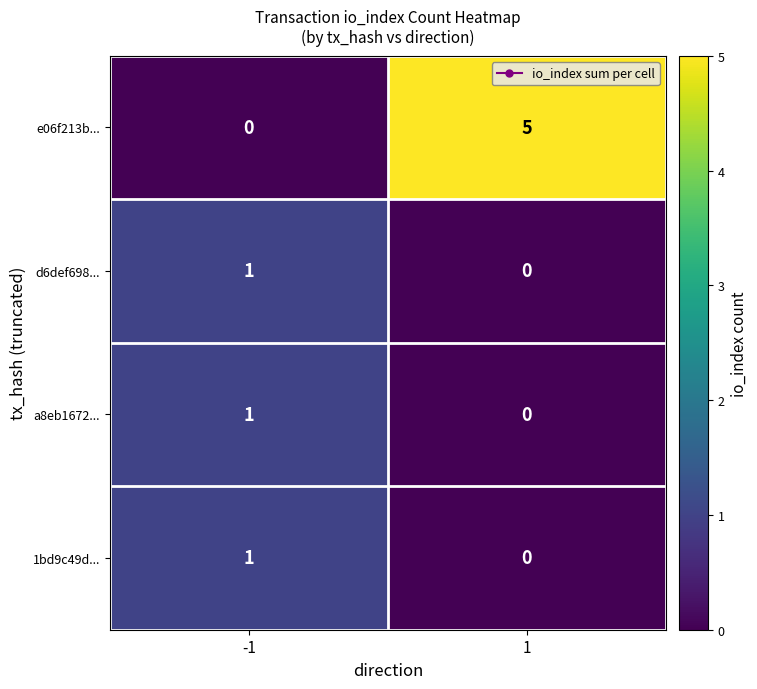

Reading right to left, list all the values displayed in this chart.

e06f213b...: 5	0
d6def698...: 0	1
a8eb1672...: 0	1
1bd9c49d...: 0	1